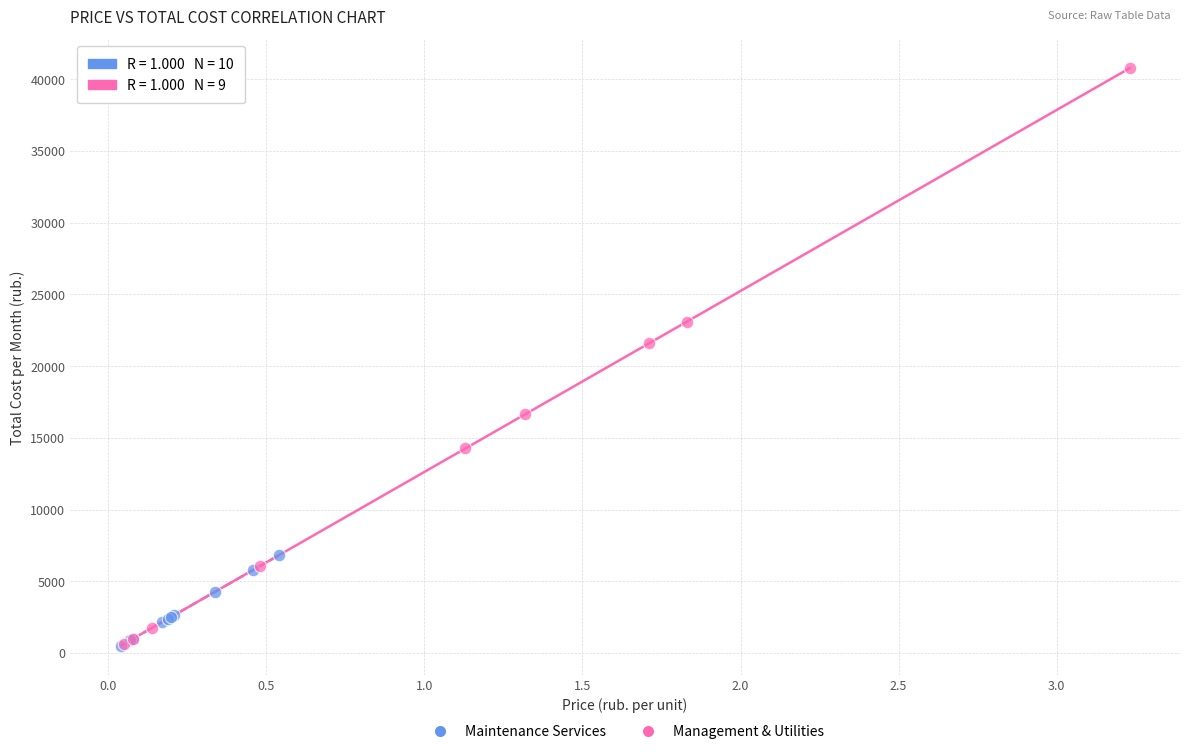

Which series reaches the maximum Y coordinate?

Management & Utilities